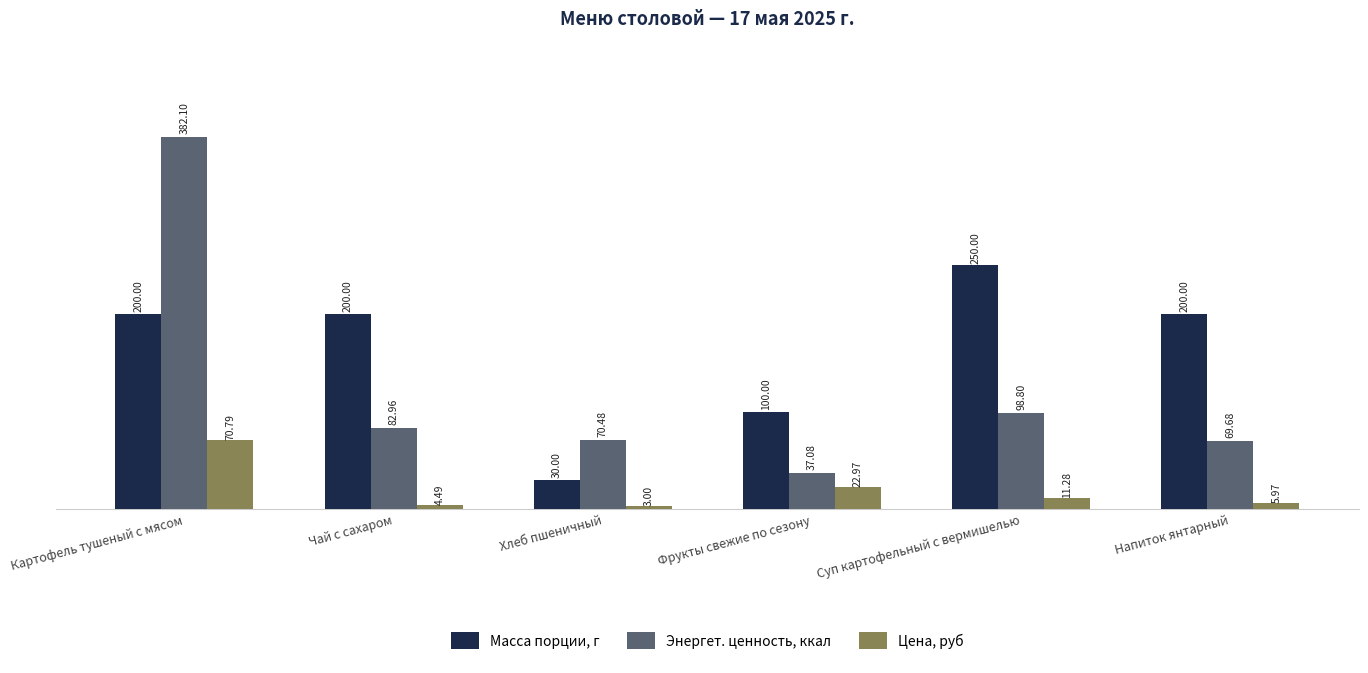

At Фрукты свежие по сезону, list the series in order from largest to smallest.

Масса порции, г, Энергет. ценность, ккал, Цена, руб